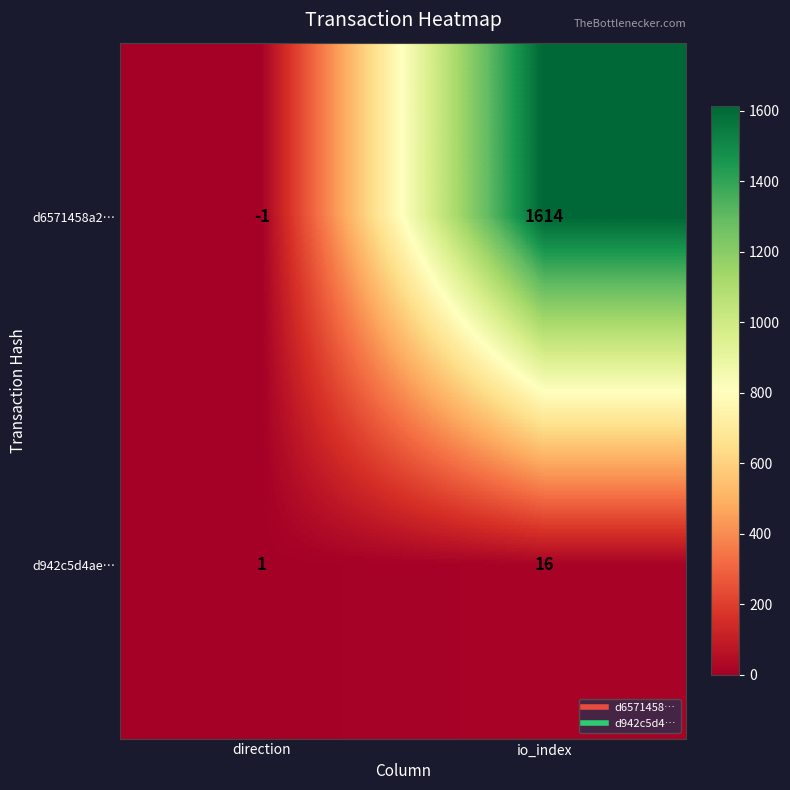

True or false: d6571458a2… has a value of 0 at direction.

False